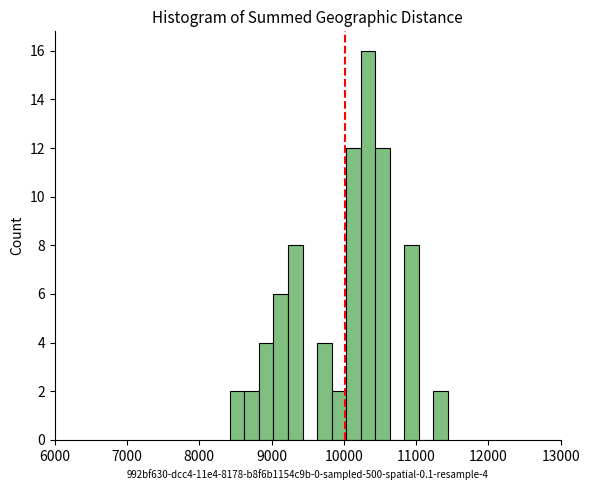

Read against the x-axis, roughly where is the centre of the tallest bar?

10300